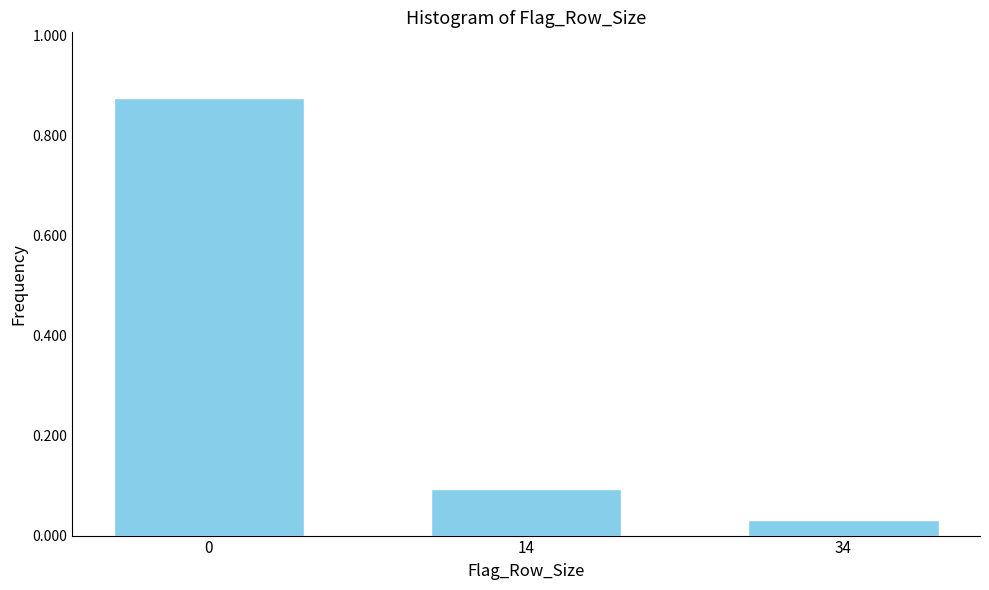

What is the value of the 2nd bar from the left?

0.1